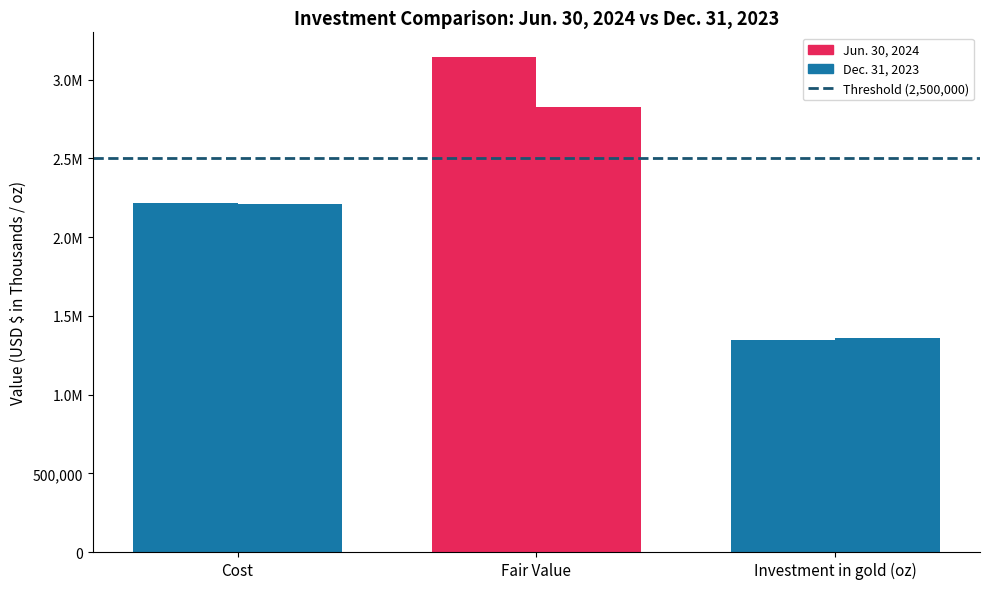

Reading right to left, transcribe all the data shown in this chart.

Jun. 30, 2024: Investment in gold (oz)=1348352	Fair Value=3142874	Cost=2216720
Dec. 31, 2023: Investment in gold (oz)=1360021	Fair Value=2826667	Cost=2207626